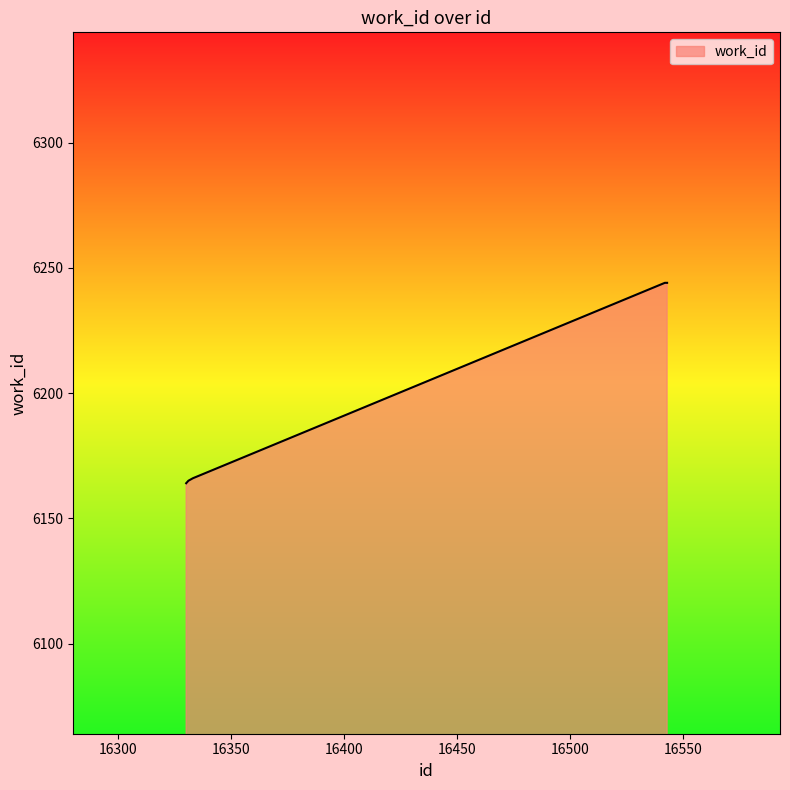

True or false: the data has more than 2 interior local peaks.

False